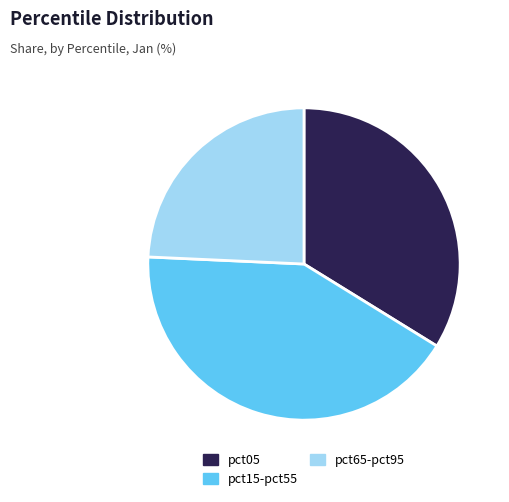

Count the number of slices in the pie.

3